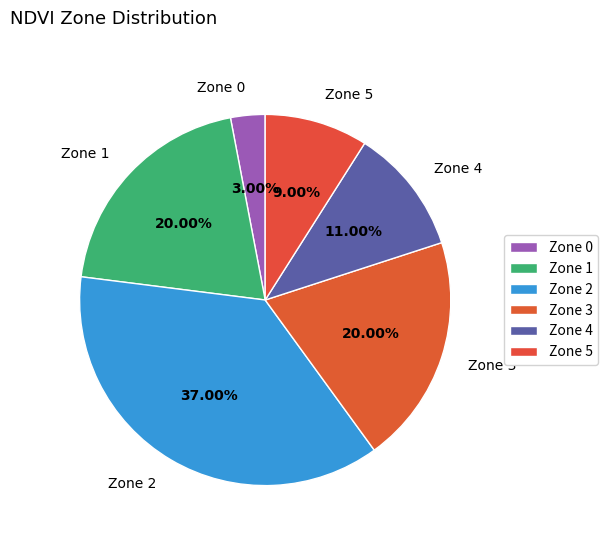

Does Zone 4 account for over 50% of the chart?

No